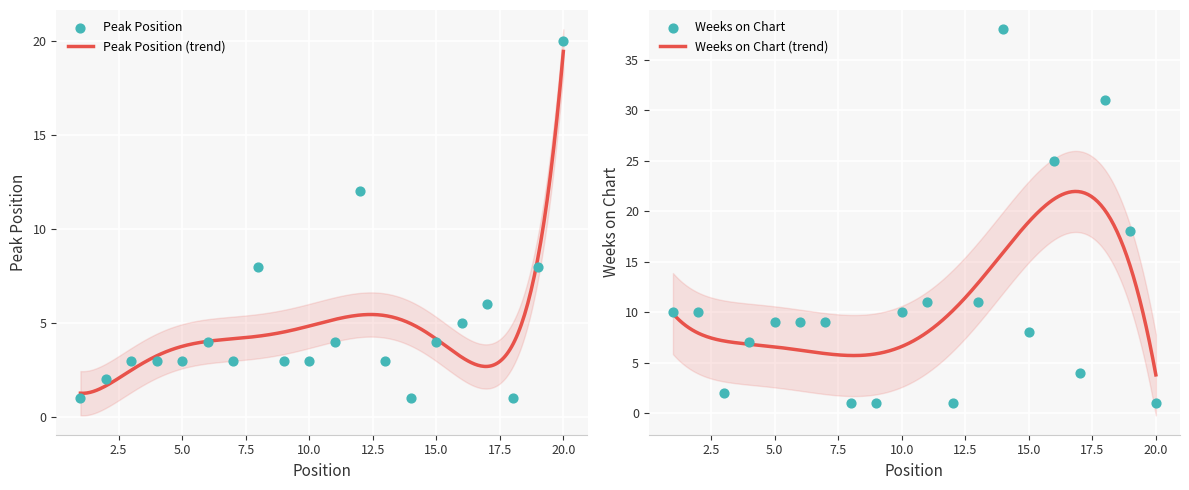

Is the value of Weeks on Chart at 12 greater than the value of Peak Position at 11?

No